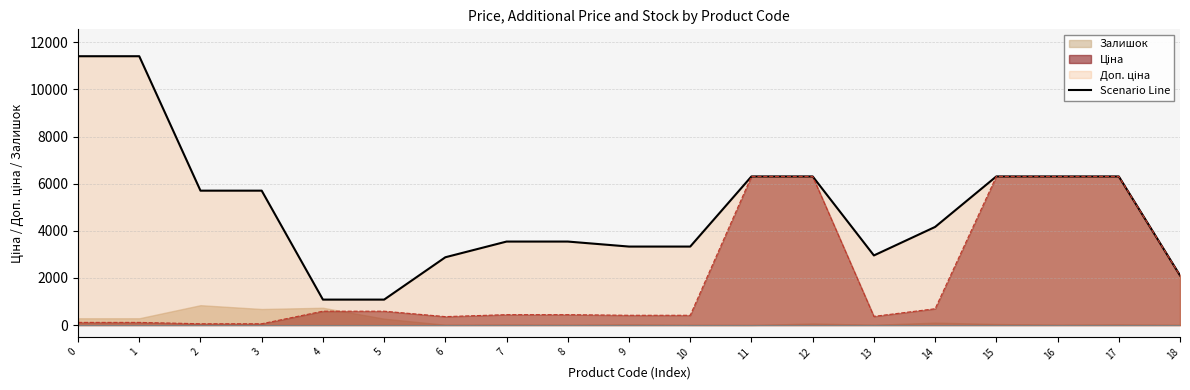

Which label corresponds to the smallest value in the chart?

4